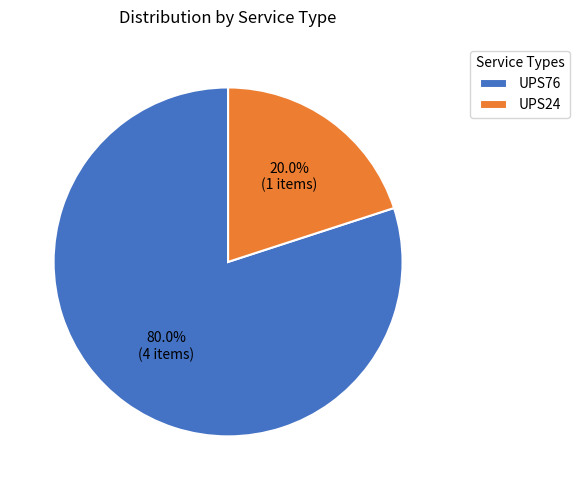

Is it true that UPS76 is 86% of the pie?

False